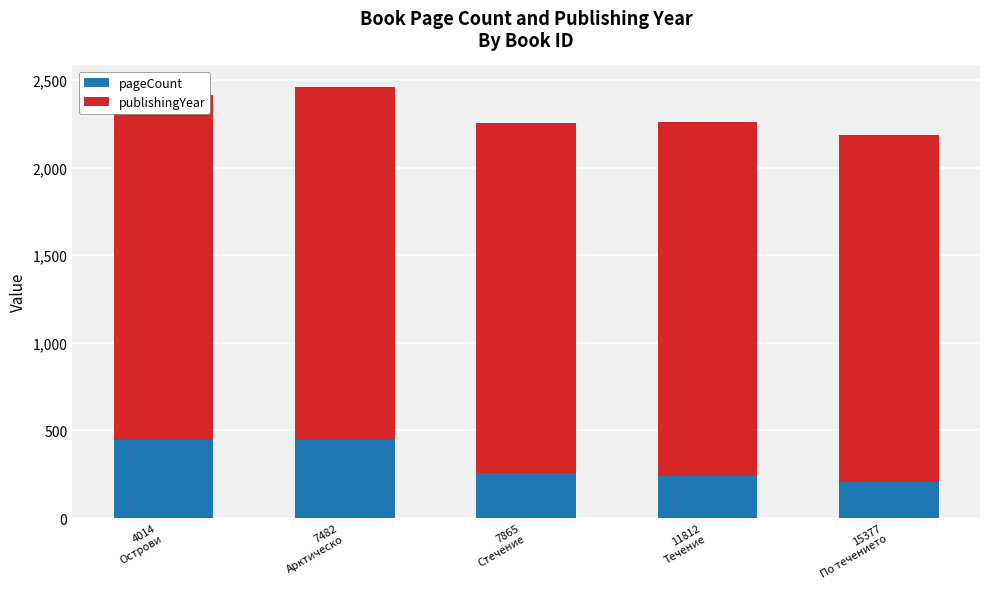

What is the value of the publishingYear bar at the 2nd from the left?

2012